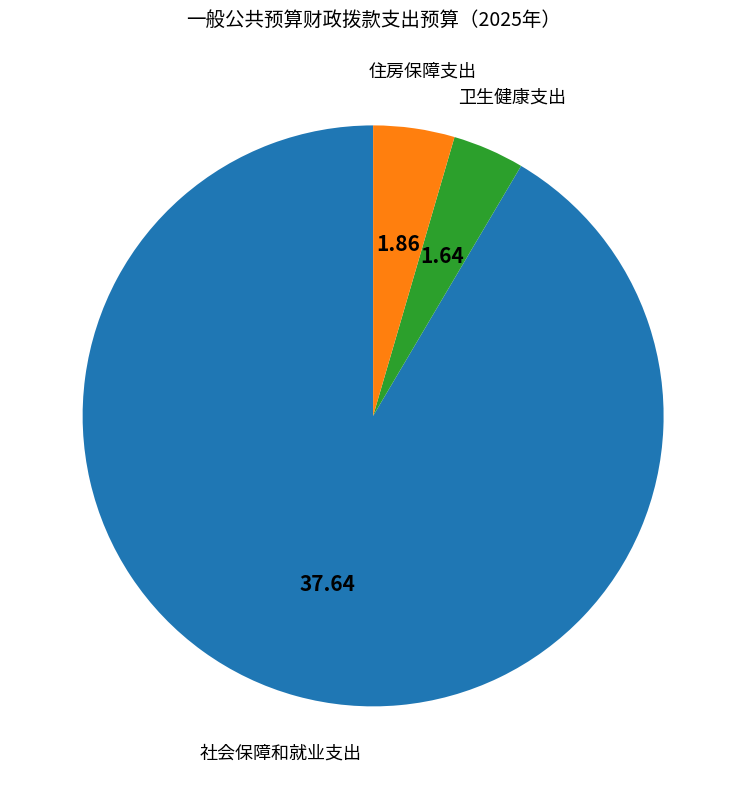

How many slices are in this pie chart?

3